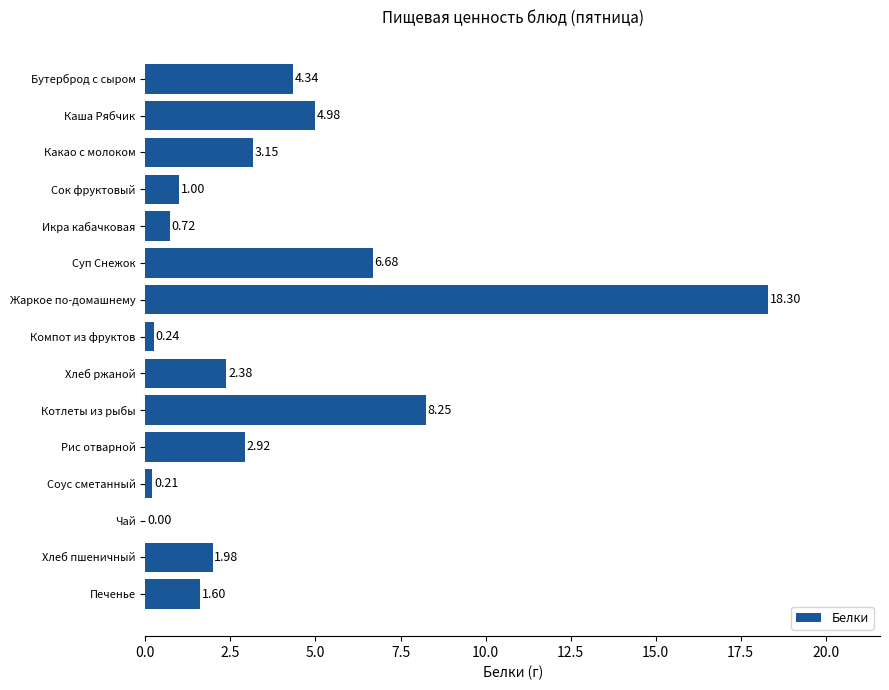

What is the sum of all values?

56.8